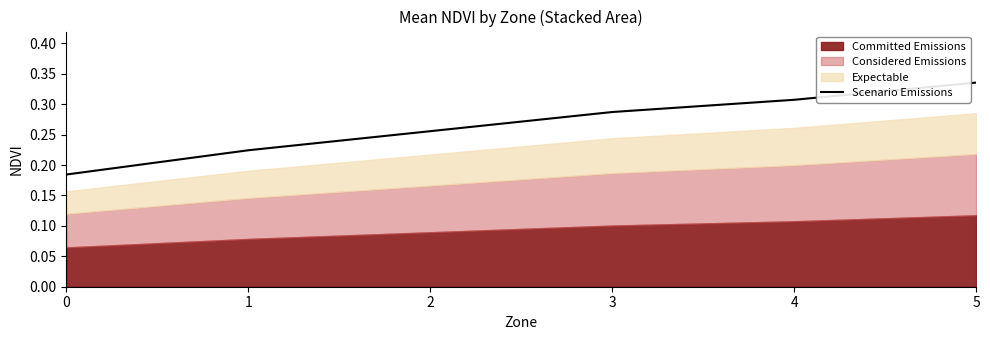

What is the difference between the values at 1 and 5?

0.1